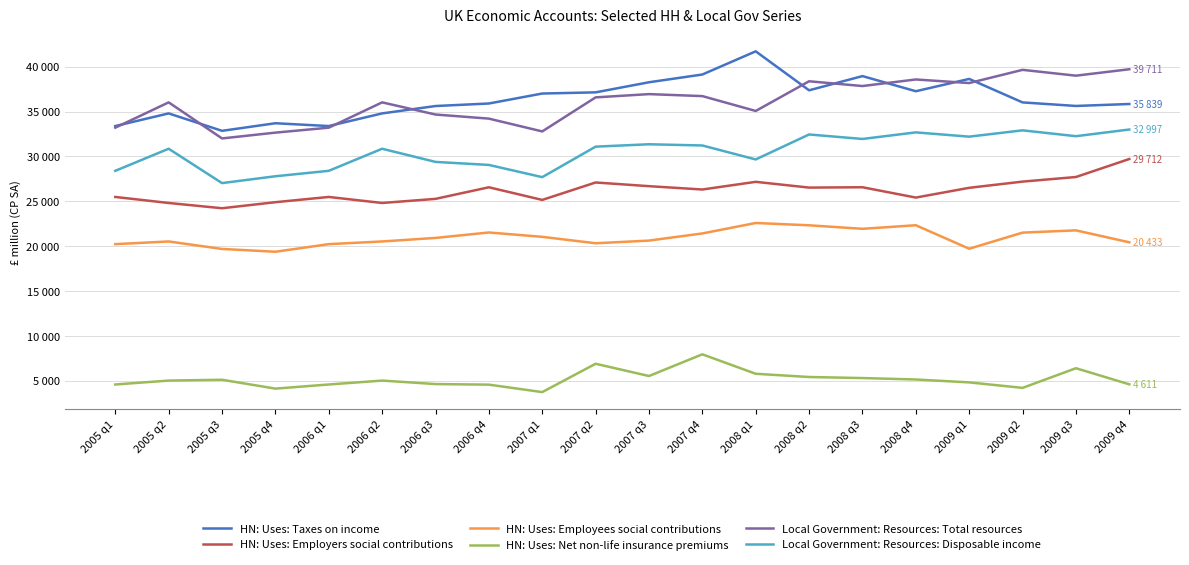

What position from the right is 2005 q3?

18